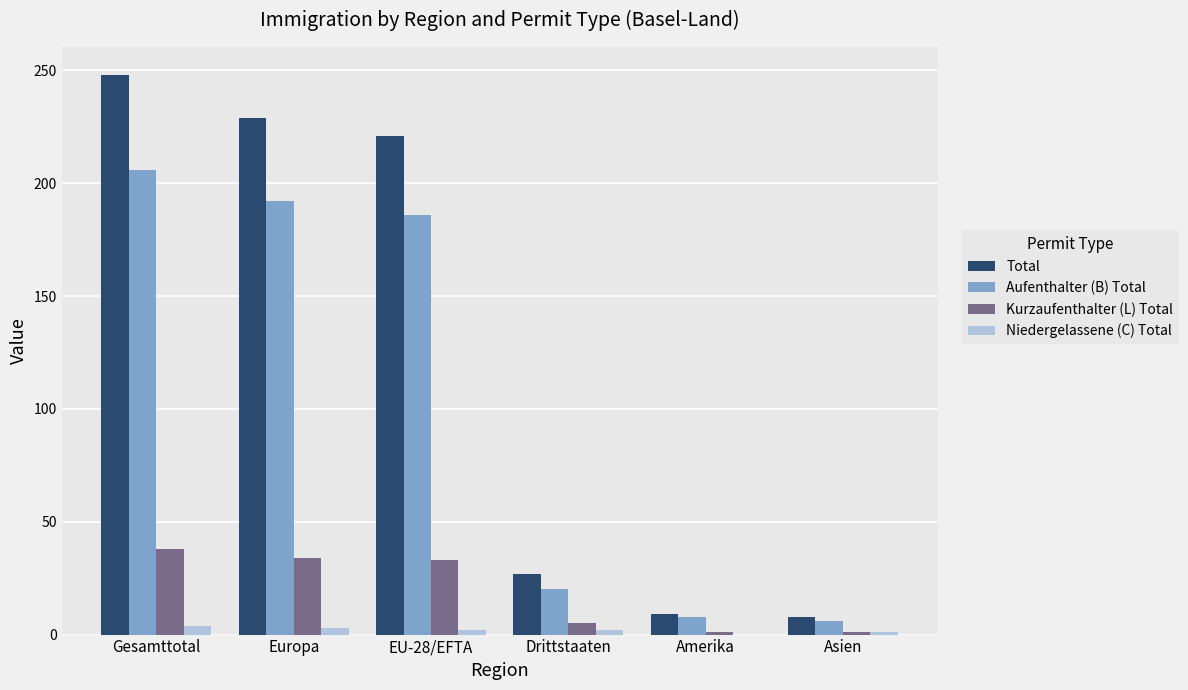

How many groups of bars are there?

6